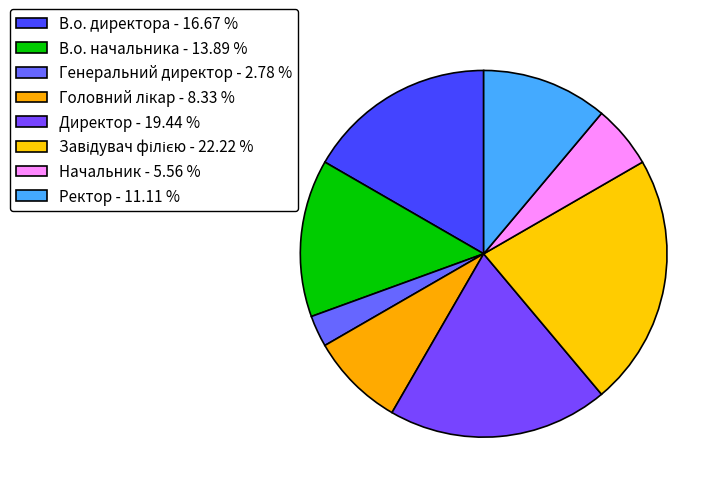

Which slice is the largest?

Завідувач філією